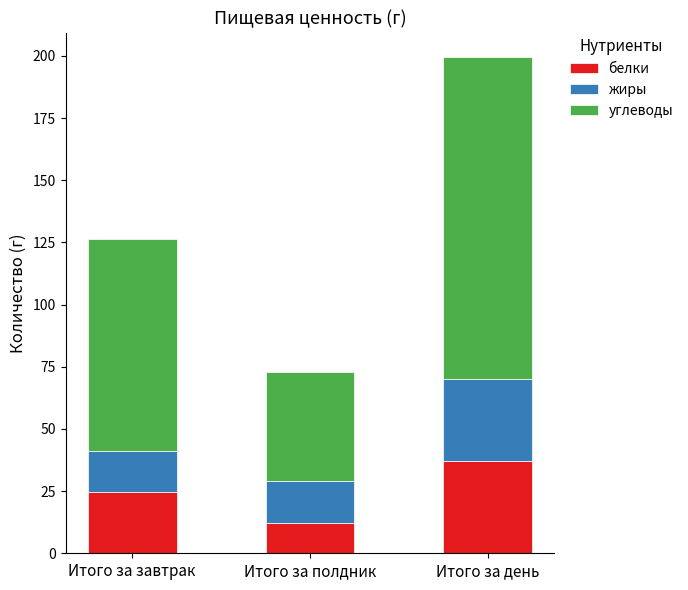

At which category is the sum across all series the highest?

Итого за день